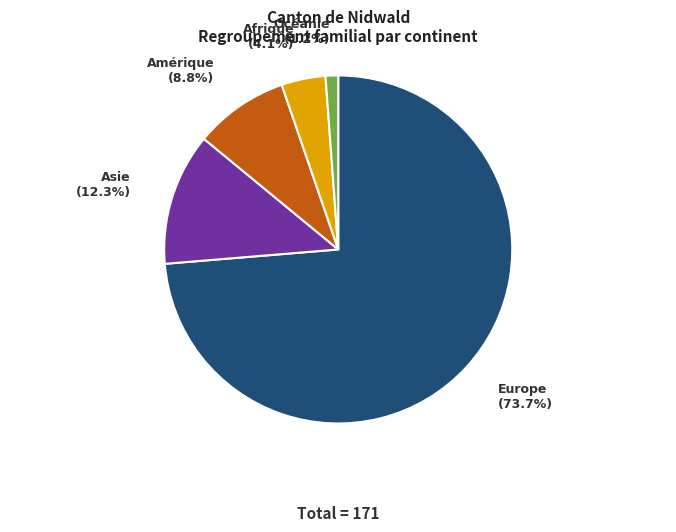

The Amérique slice represents 9% of the pie. True or false?

True